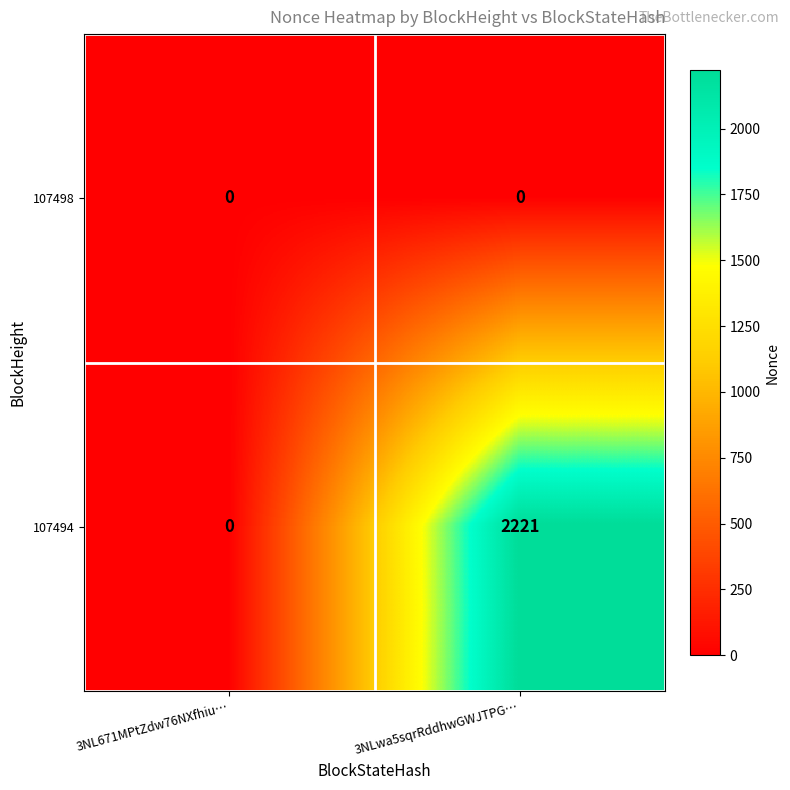

How many distinct data groups are displayed?

2